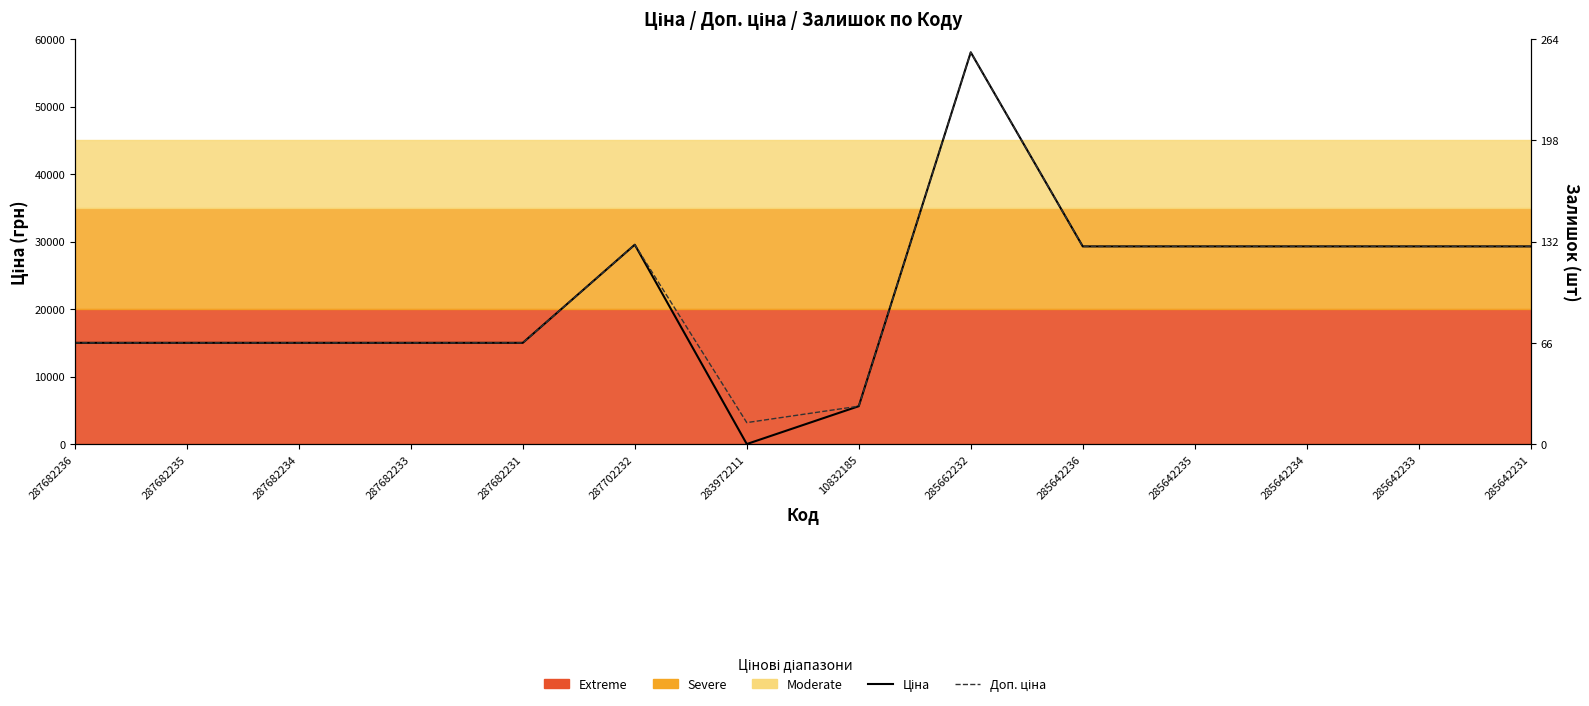

What is the difference between the Доп. ціна values at 10832185 and 285662232?

52401.0